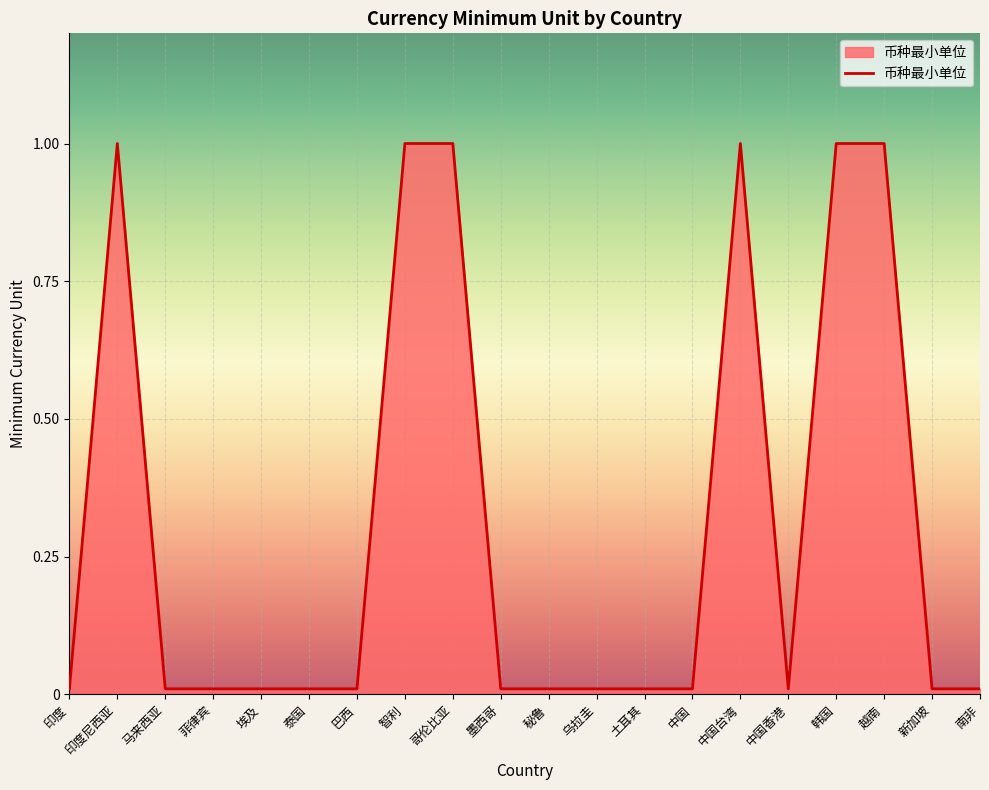

What is the maximum value shown in the chart?

1.0